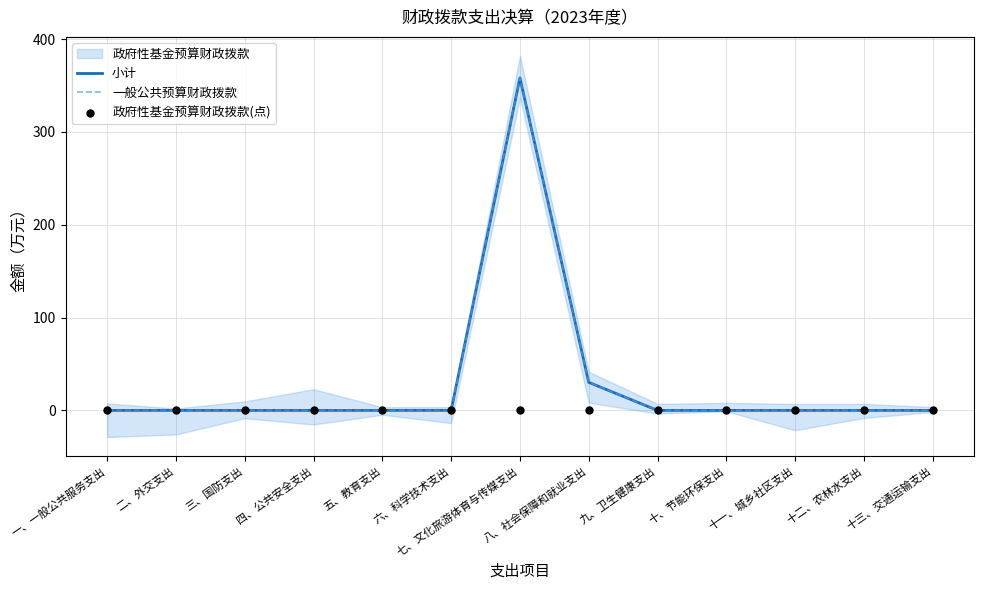

Is the value of 政府性基金预算财政拨款(点) at 四、公共安全支出 greater than the value of 小计 at 九、卫生健康支出?

No